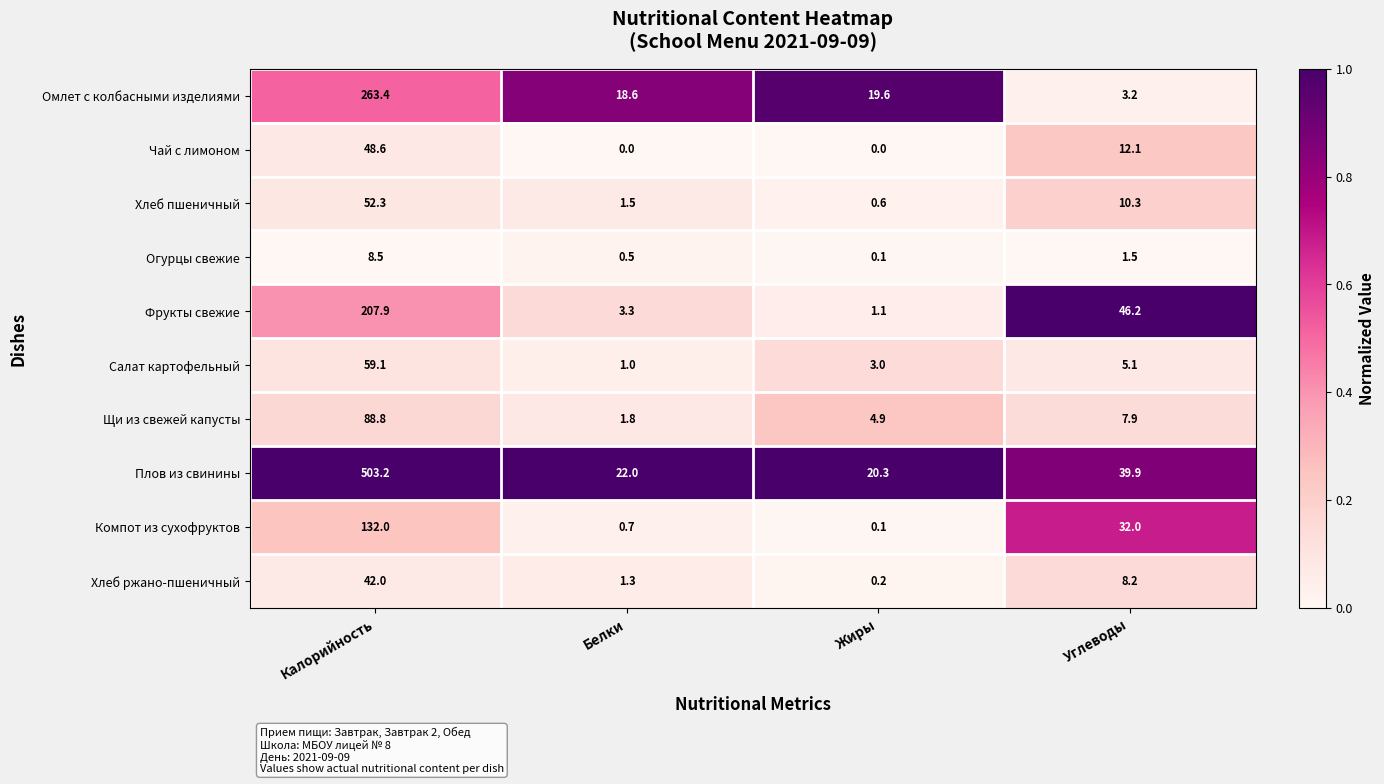

What is the difference between the highest and lowest values at Жиры?

20.3